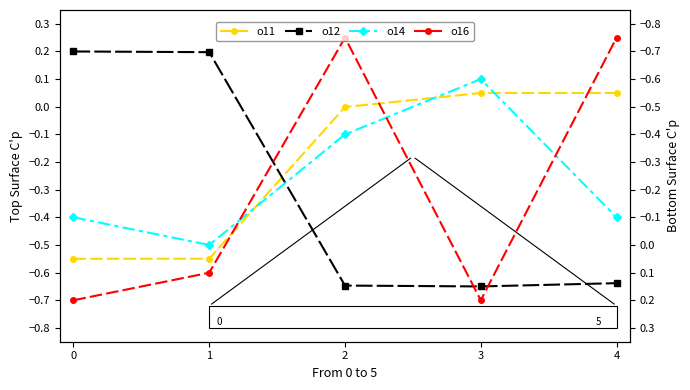

The value of o12 at 2 is -0.9. True or false?

False